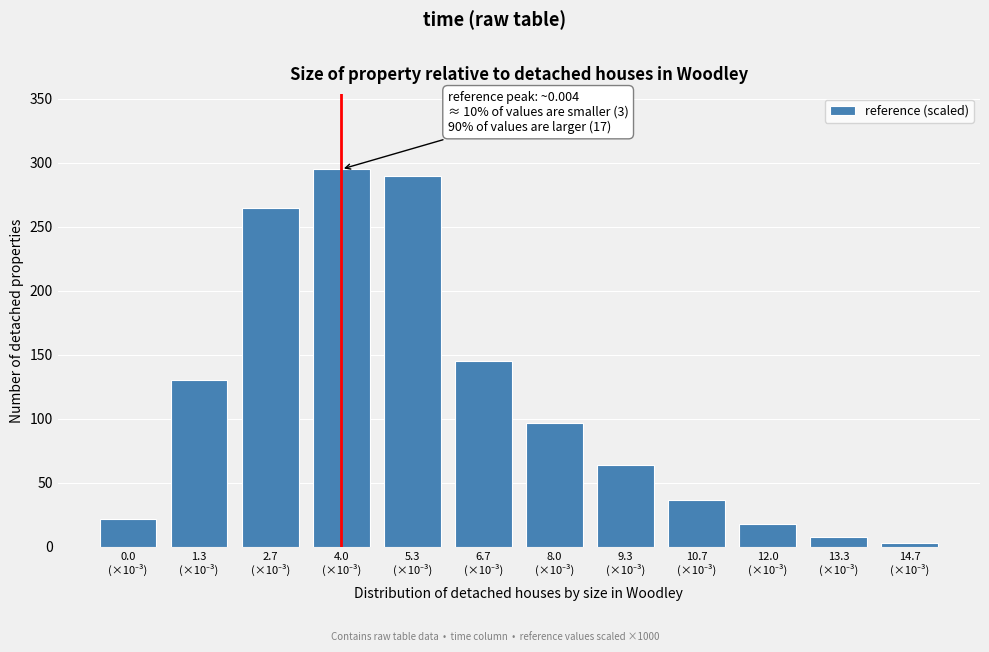

Reading left to right, list all the values displayed in this chart.

22	130	265	295	290	145	97	64	37	18	8	3